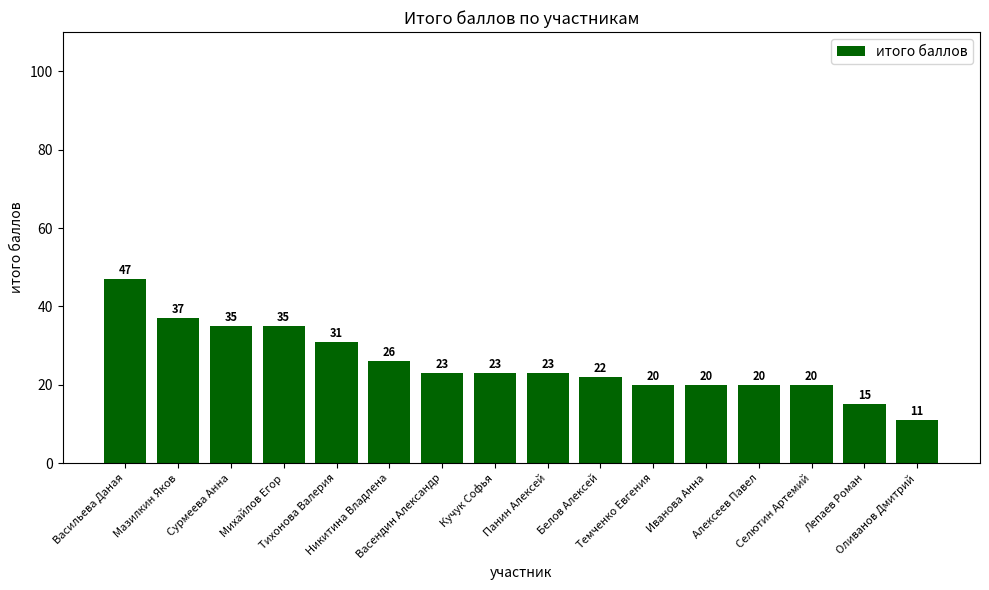

At which label does the data first exceed 23?

Васильева Даная